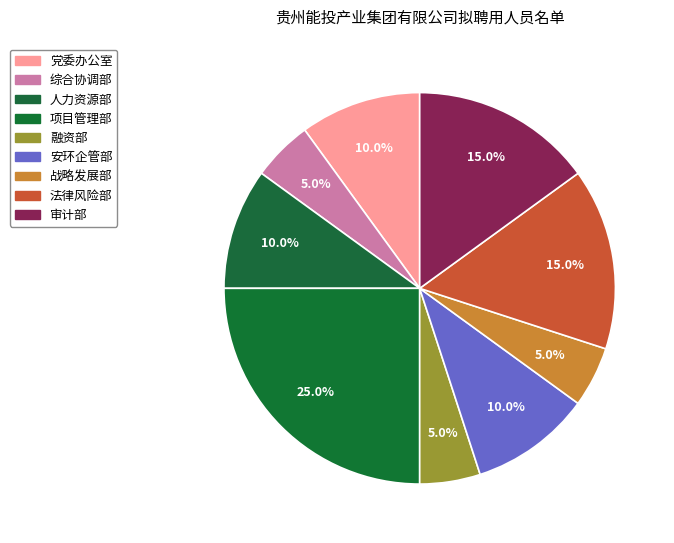

To the nearest percent, what is the average slice percentage?

11%